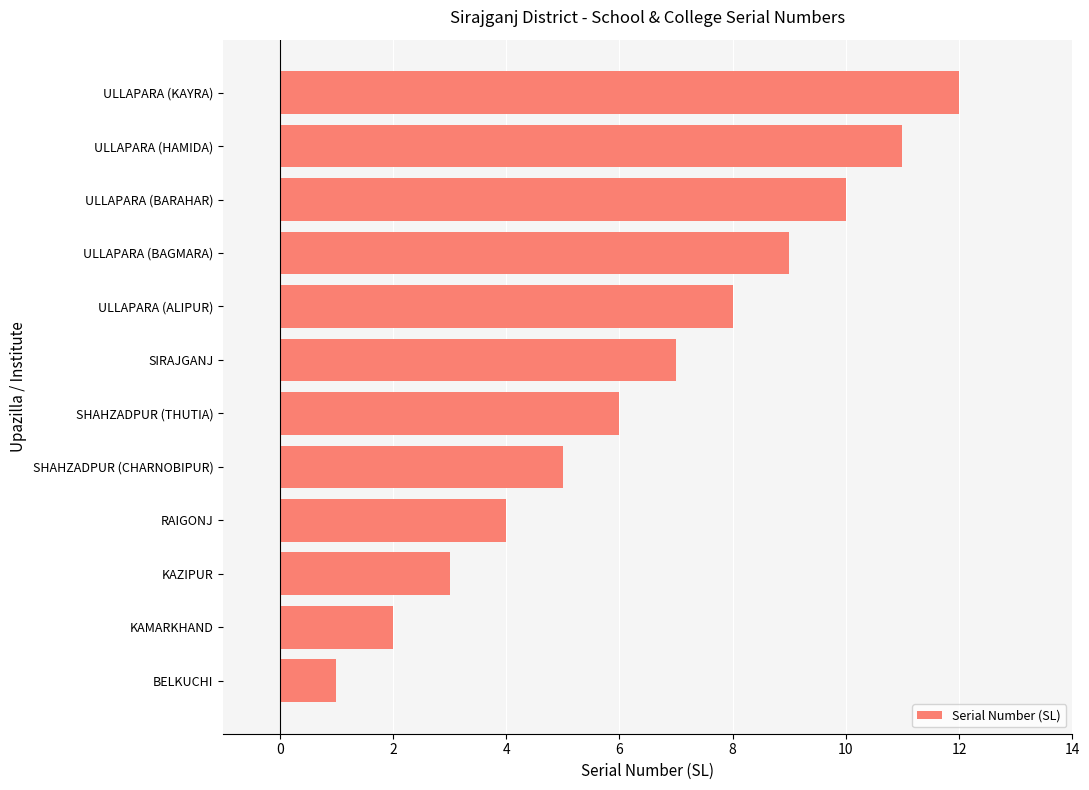

Rank the categories by value from lowest to highest.

BELKUCHI, KAMARKHAND, KAZIPUR, RAIGONJ, SHAHZADPUR (CHARNOBIPUR), SHAHZADPUR (THUTIA), SIRAJGANJ, ULLAPARA (ALIPUR), ULLAPARA (BAGMARA), ULLAPARA (BARAHAR), ULLAPARA (HAMIDA), ULLAPARA (KAYRA)